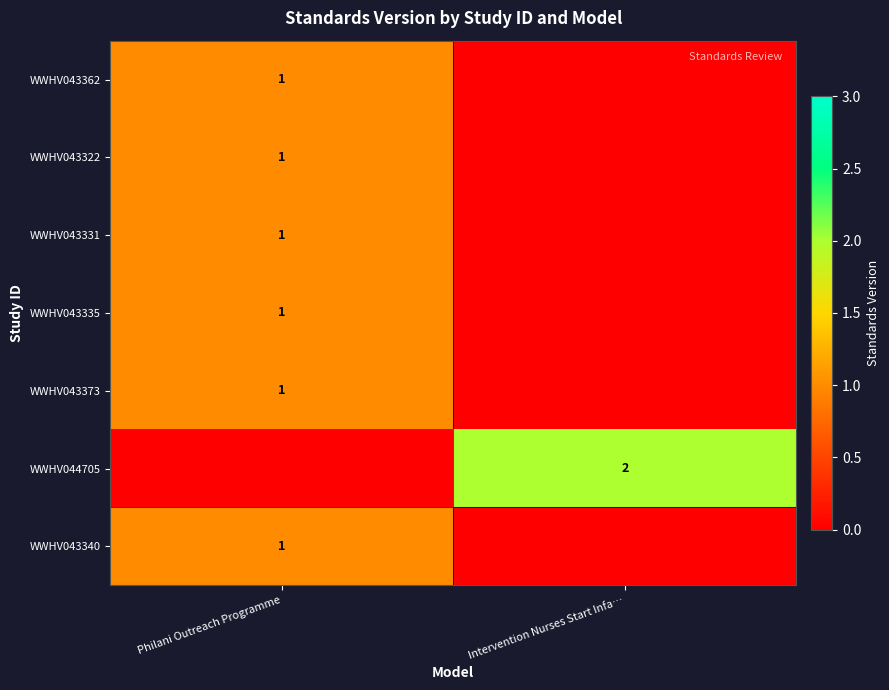

The value of WWHV043335 at Philani Outreach Programme is 1. True or false?

True